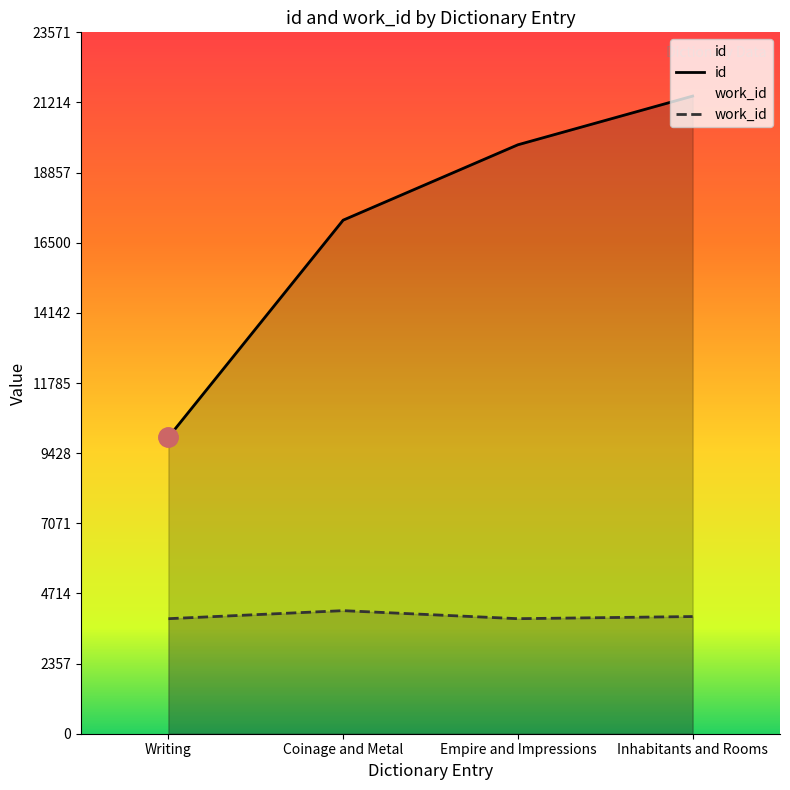

What is the approximate value of work_id at Coinage and Metal, to the nearest 50?

4150